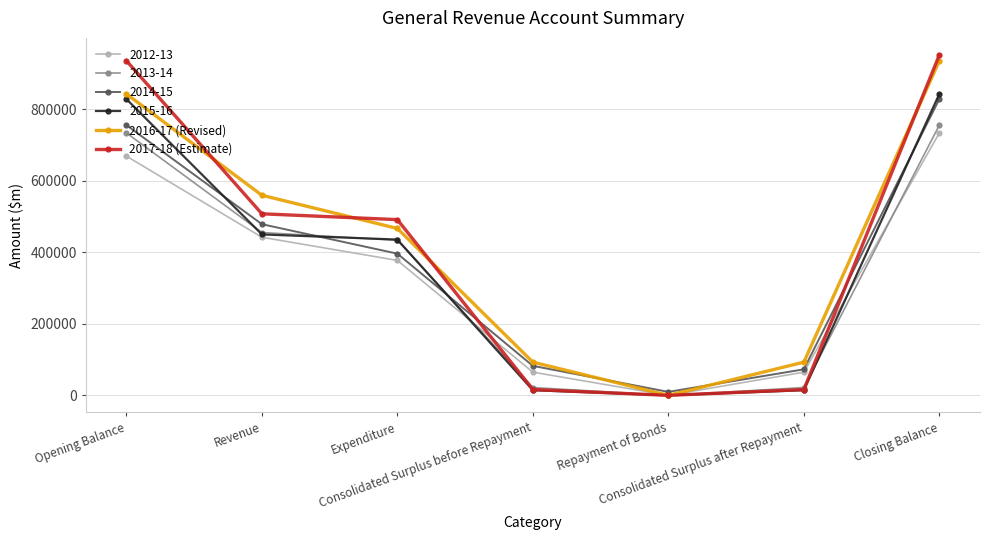

Which series has the widest spread of values?

2017-18 (Estimate)